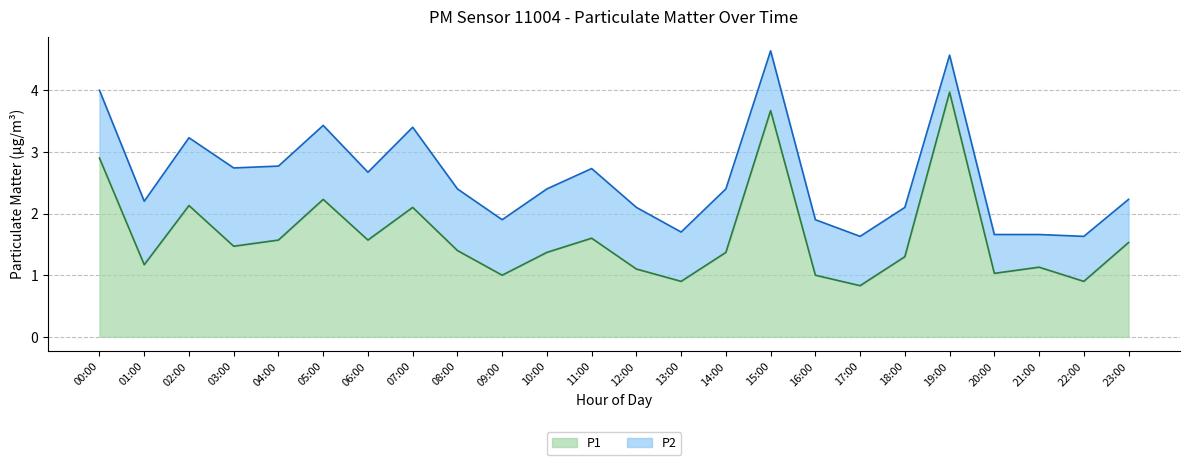

What is the label of the 1st point from the left?

00:00